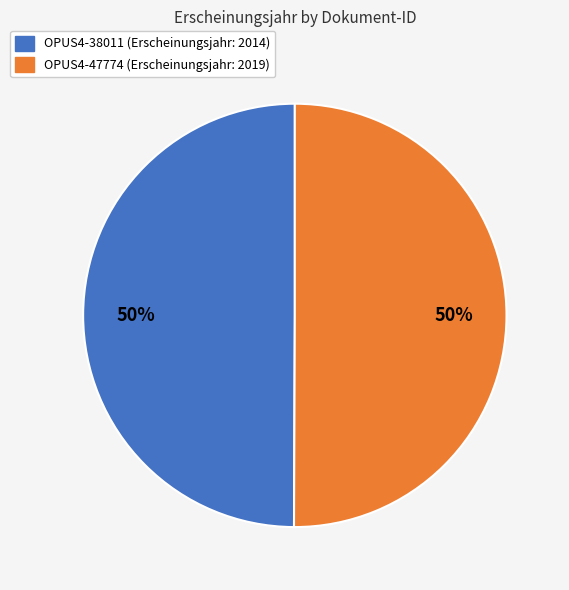

To the nearest percent, what is the average slice percentage?

50%